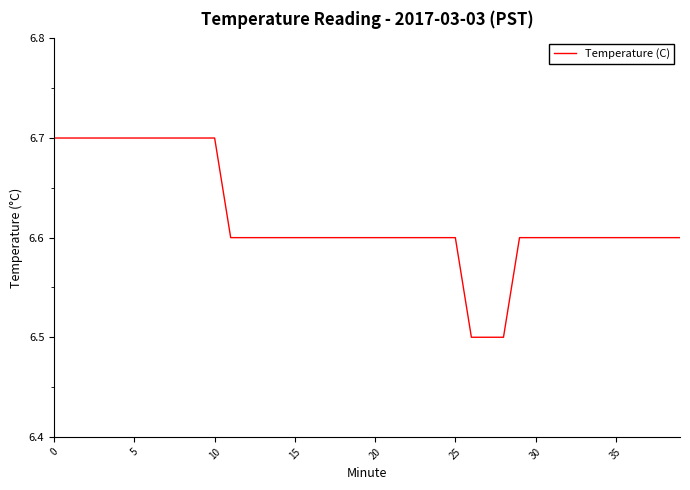

Count the values in the range 6 to 7.

40